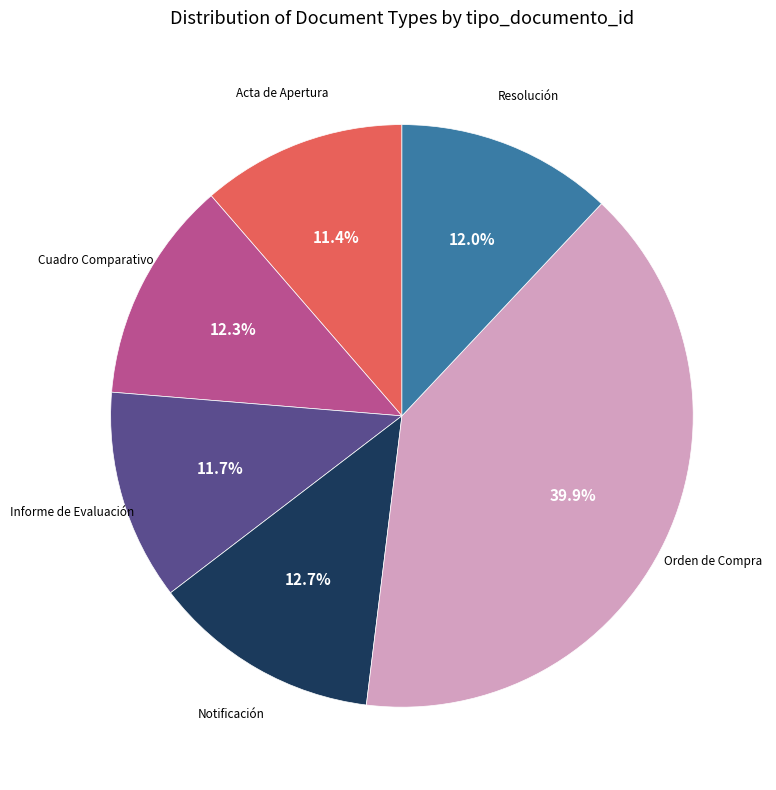

Is there any slice that represents more than half of the pie?

No